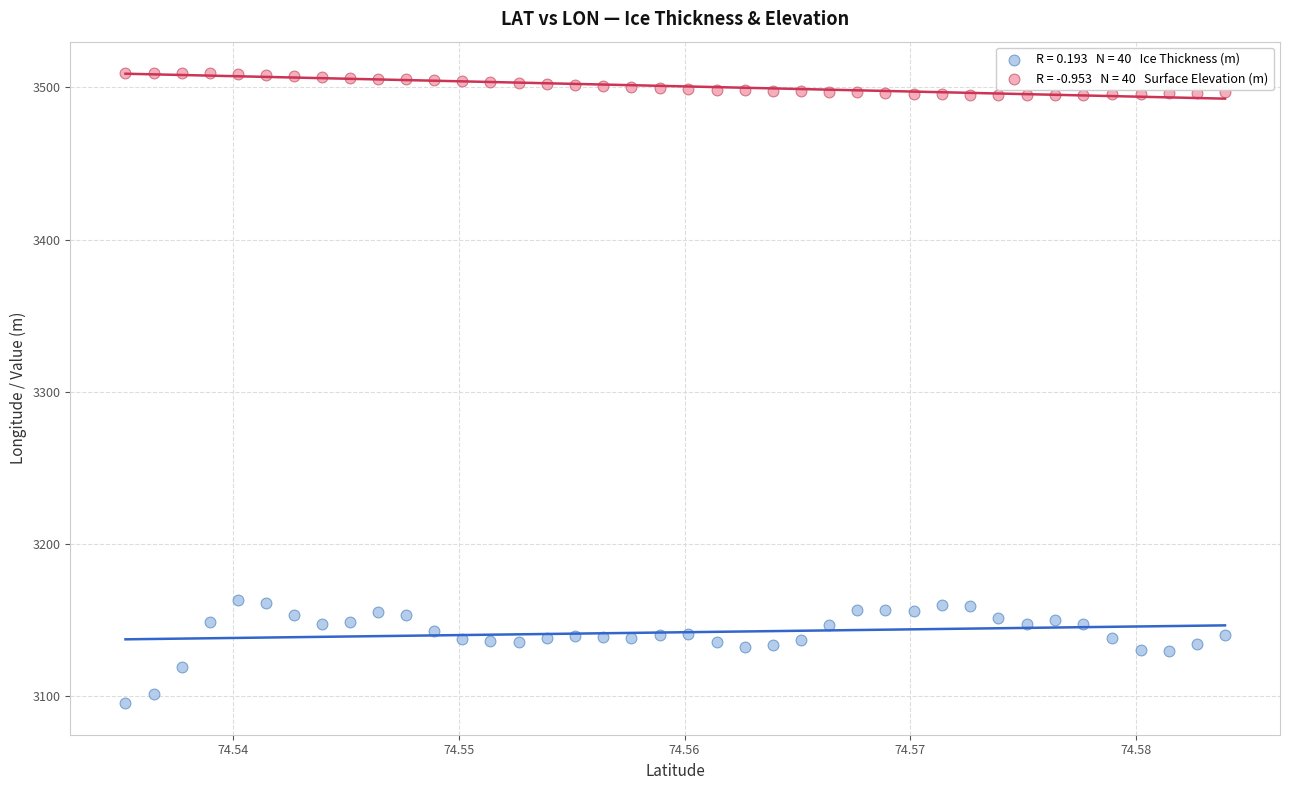

Across all data points, what is the range of Y values (max minus min)?

414.1